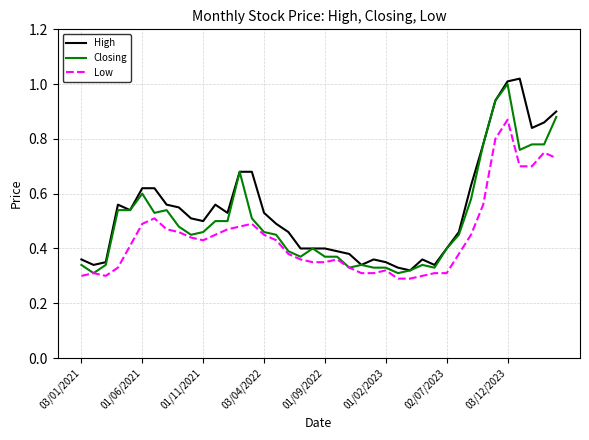

True or false: High and Low intersect in this chart.

False